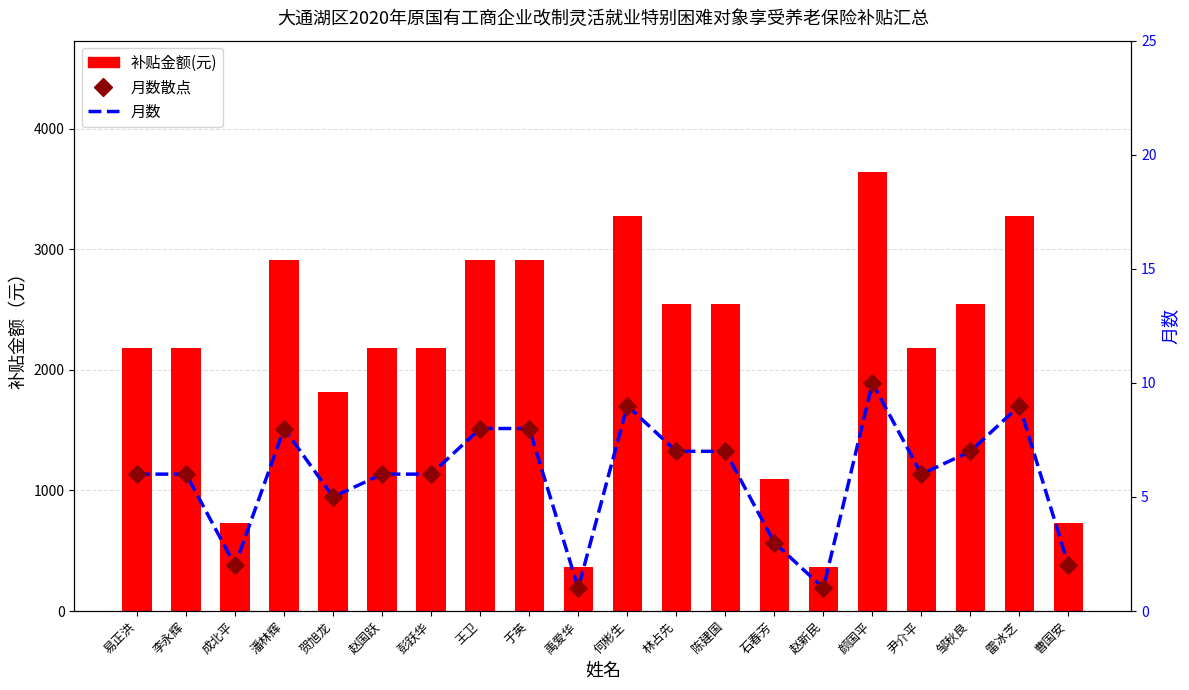

What are all the series names shown in the legend?

补贴金额(元), 月数, 月数散点